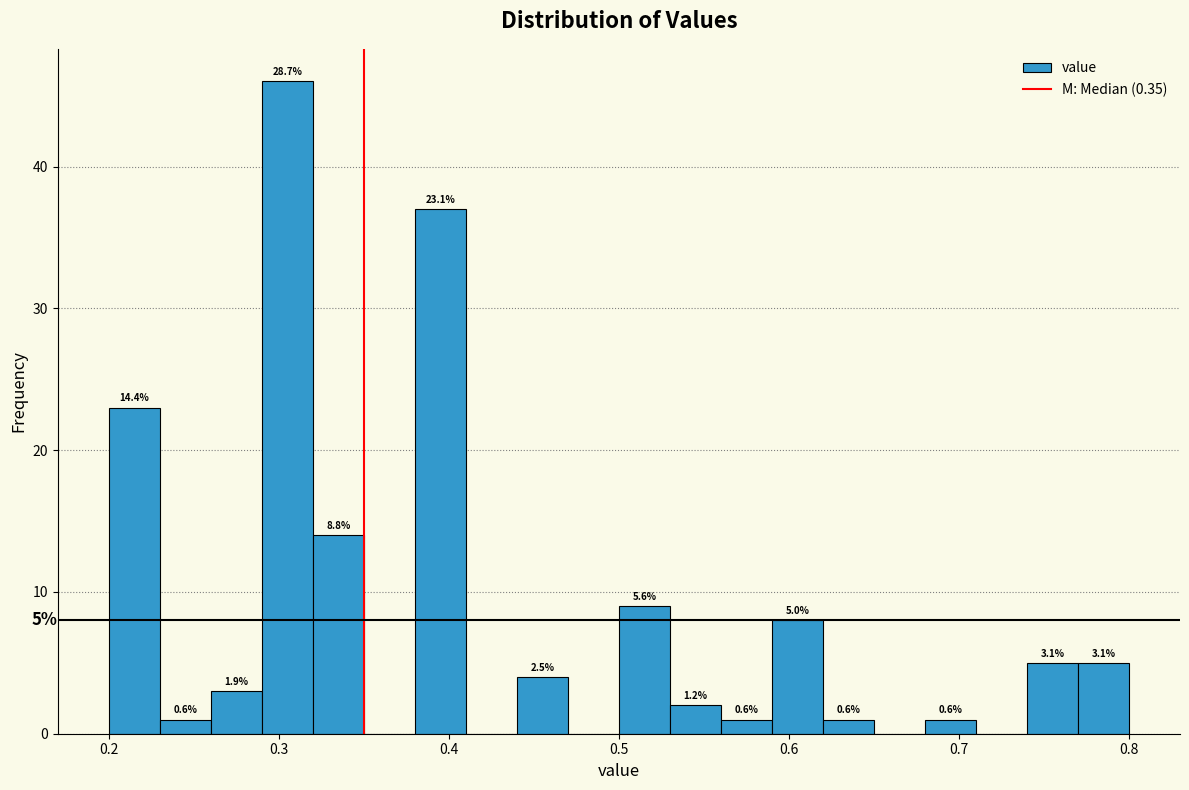

Around what value on the x-axis is the tallest bar? Give the approximate position of its centre, as read against the axis.

0.31